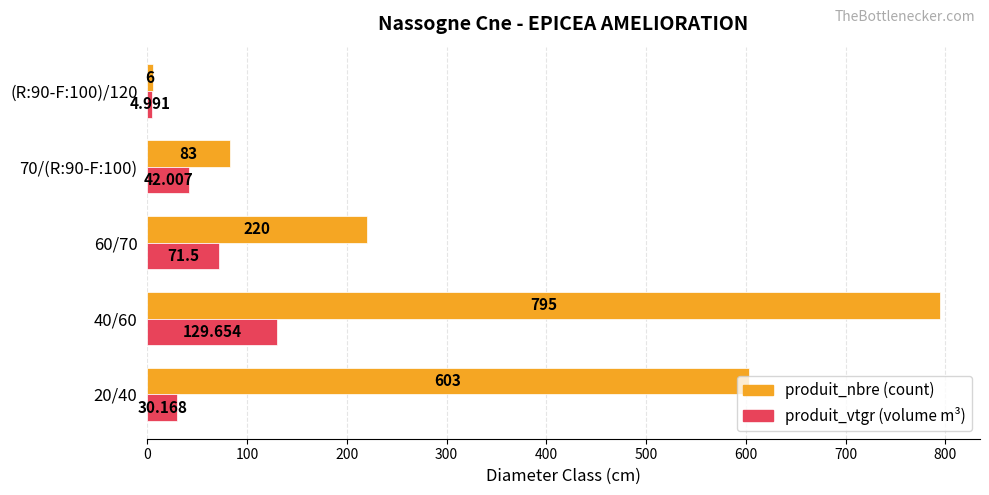

How many distinct data groups are displayed?

2